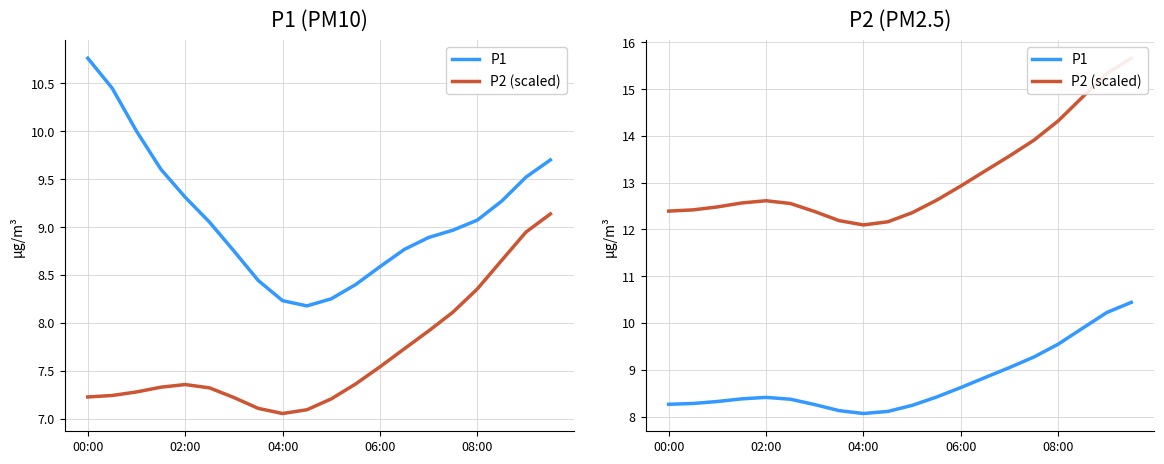

What is the average value of the P2 (scaled) series?

13.1